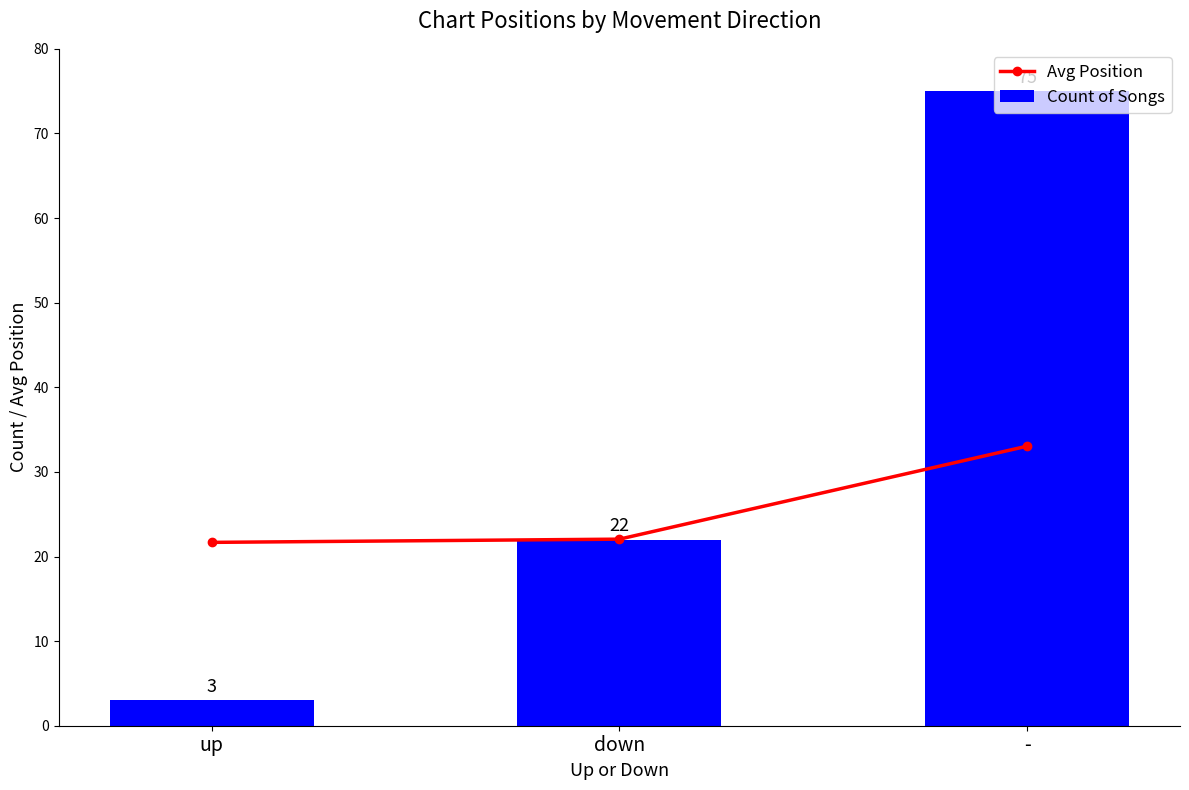

Which series has the largest range (max minus min)?

Count of Songs